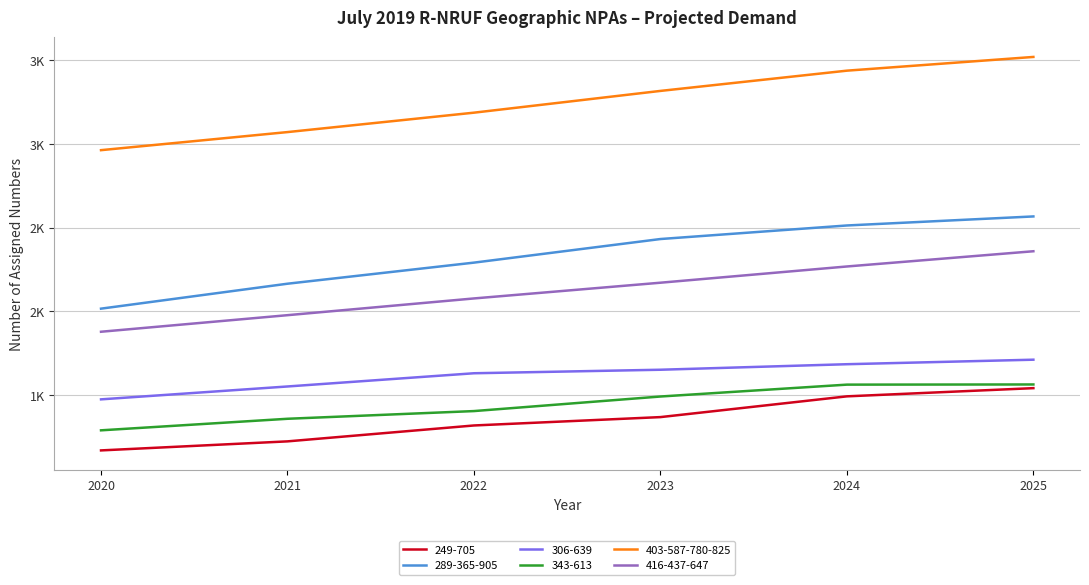

What is the total value across all series at 2020?

10795